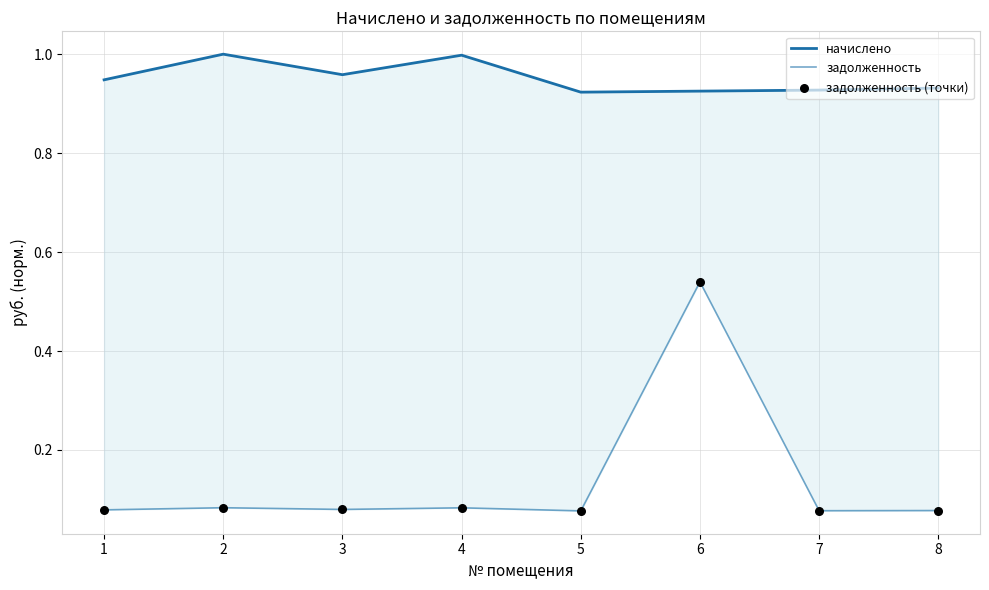

Is the value of задолженность at 3 greater than the value of начислено at 5?

No